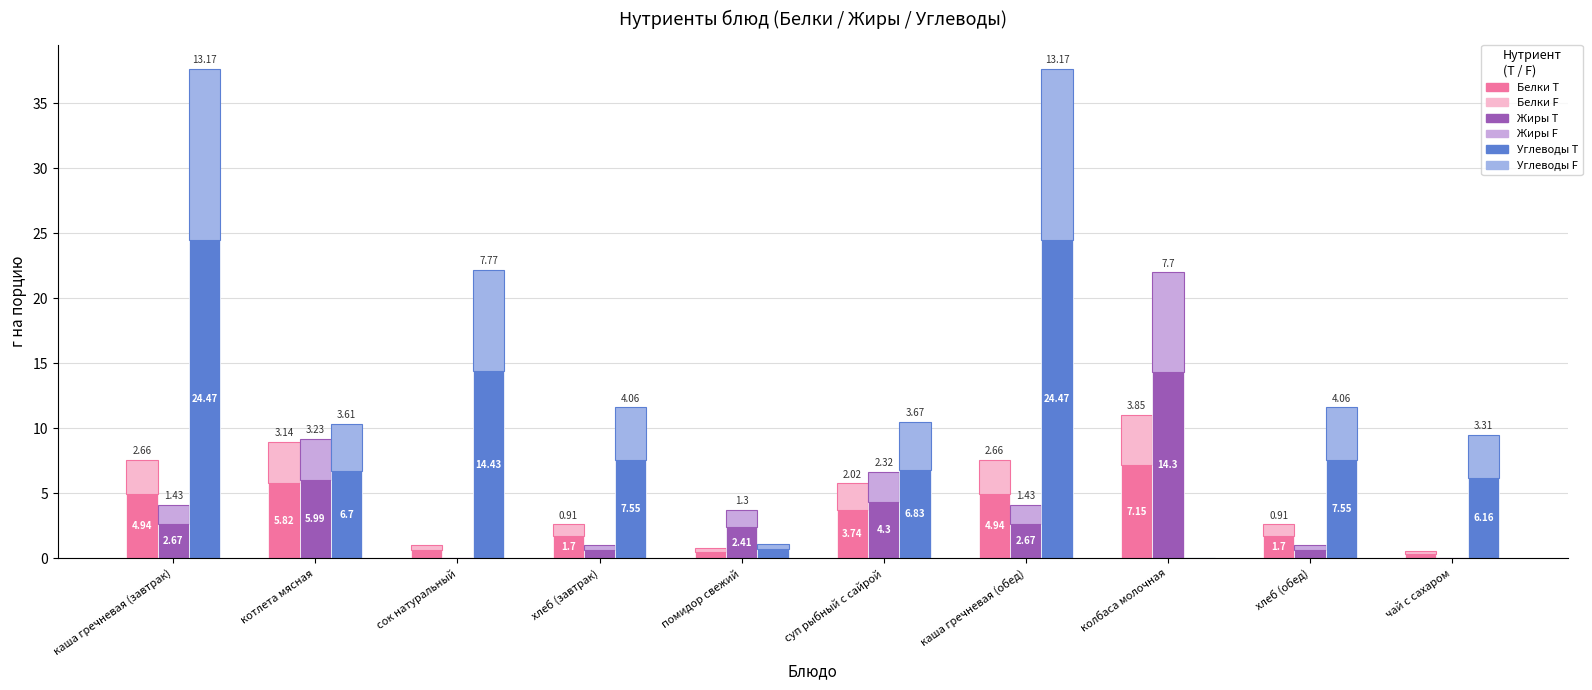

What is the sum of all Углеводы values?

98.9